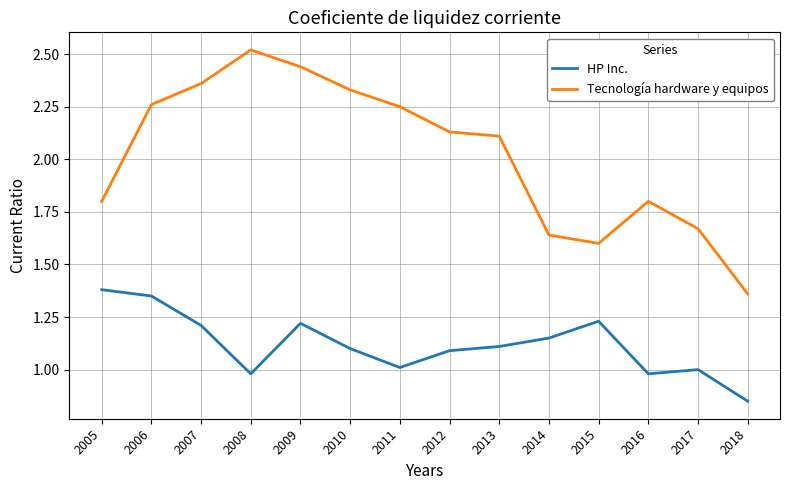

Which category has the highest value across all series?

2008